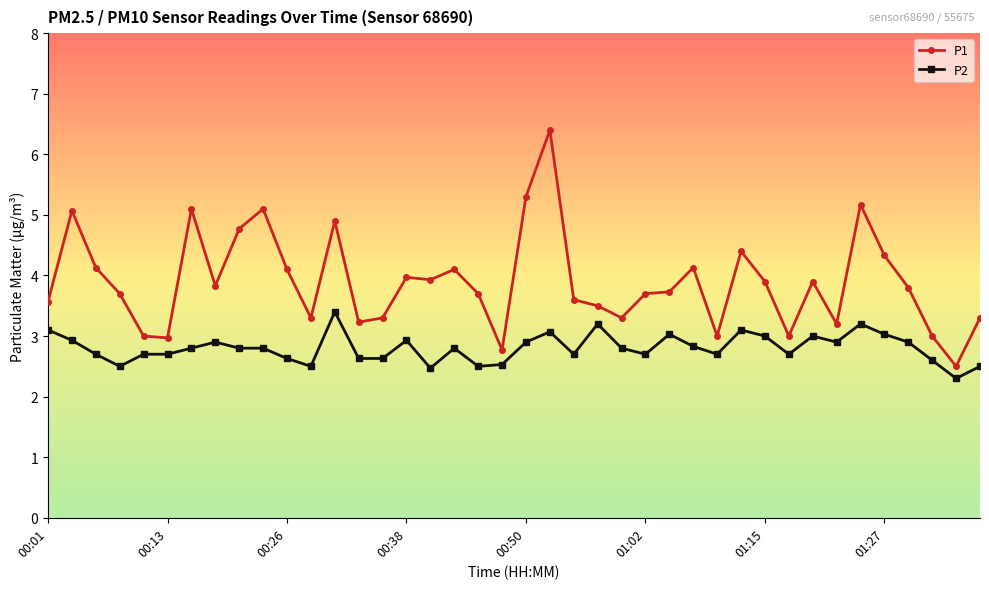

Does the chart have visible grid lines?

No